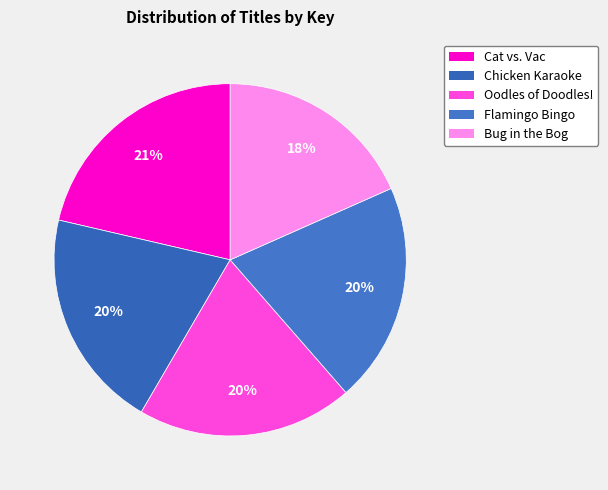

To the nearest percent, what percentage of the pie is Bug in the Bog?

18%